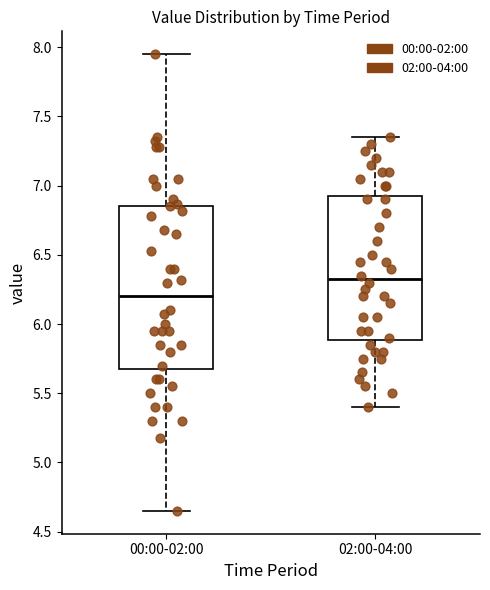

Which box has the highest median line?

02:00-04:00